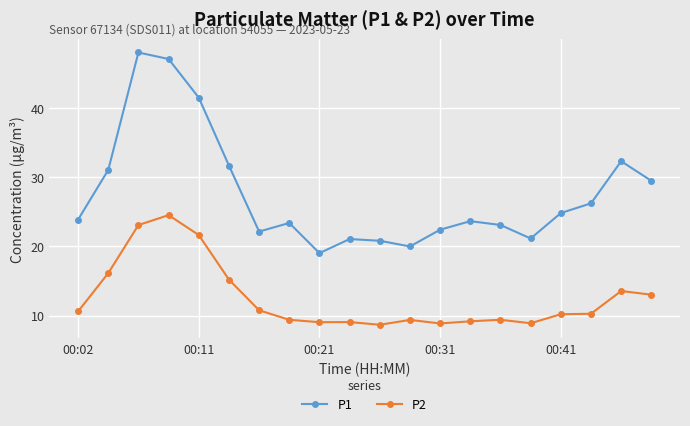

How many values in the P2 series are below 10?

9